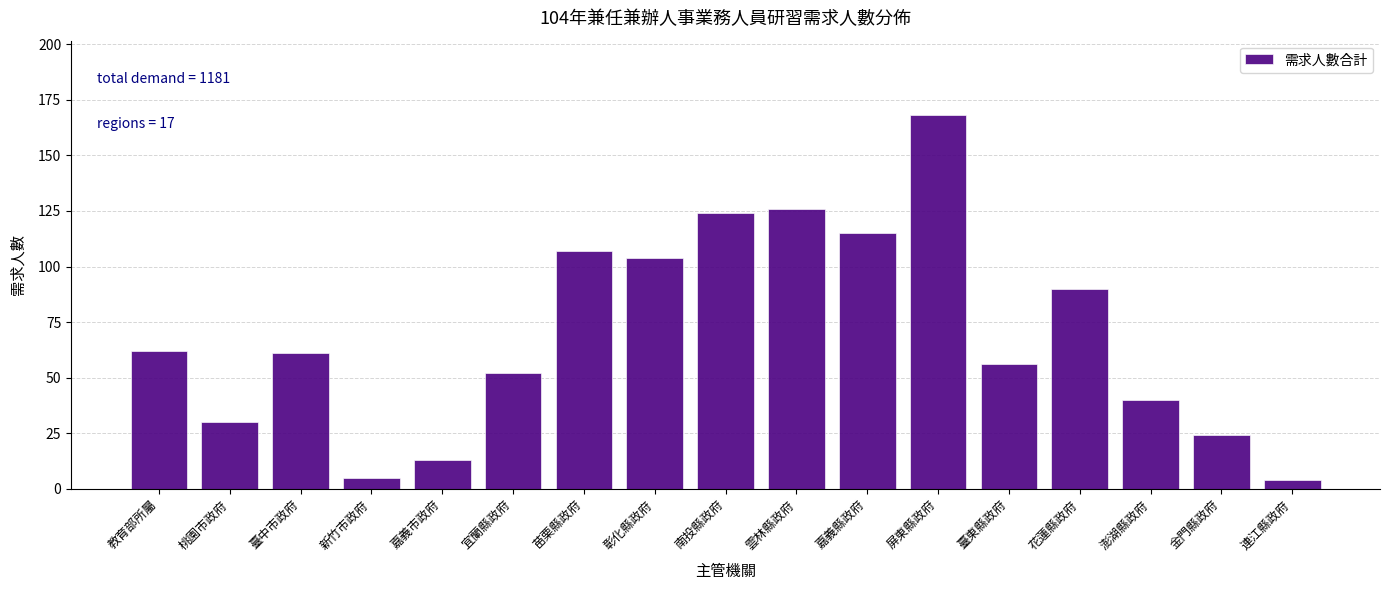

Reading left to right, extract all data points from this chart.

62	30	61	5	13	52	107	104	124	126	115	168	56	90	40	24	4